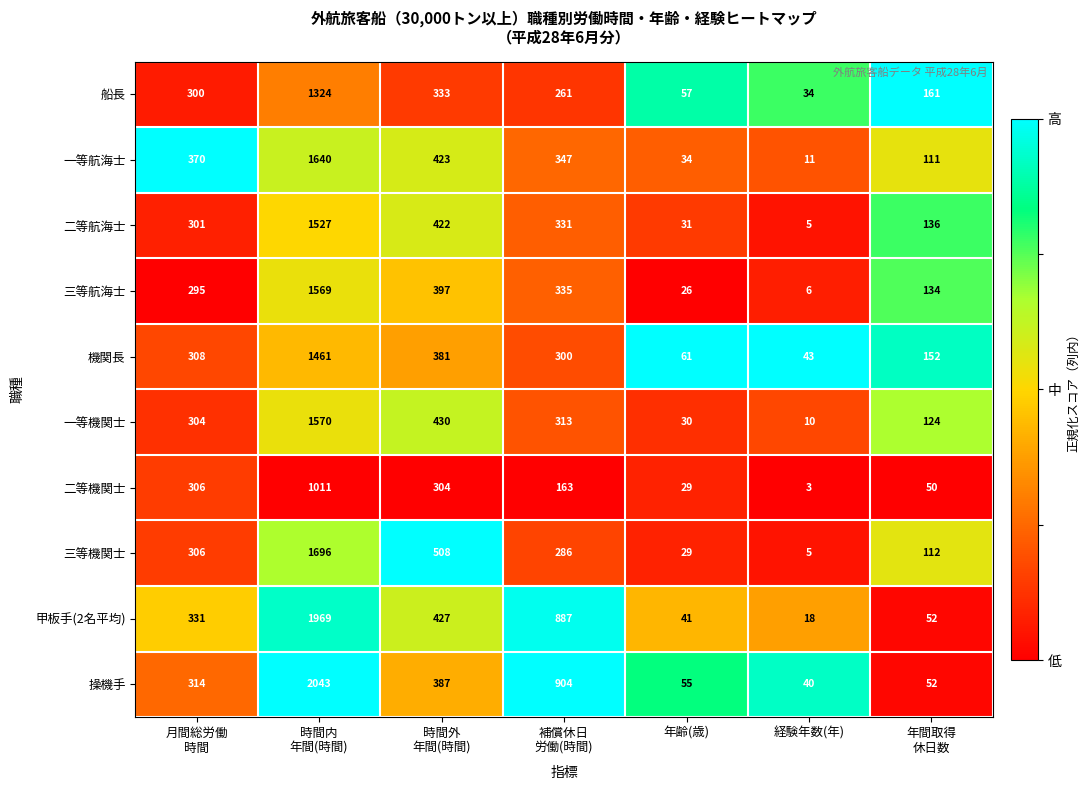

What is the maximum value shown in the chart?

2043